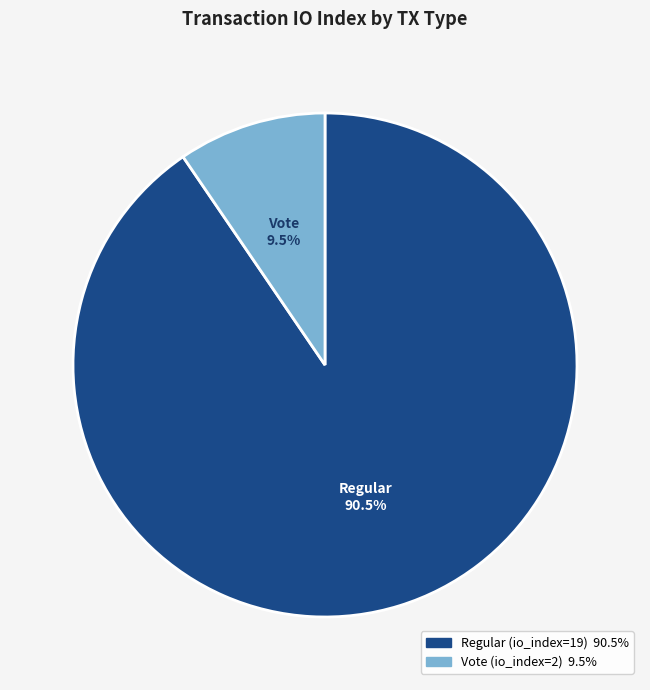

To the nearest percent, what is the difference between the largest and smallest slice percentages?

81%